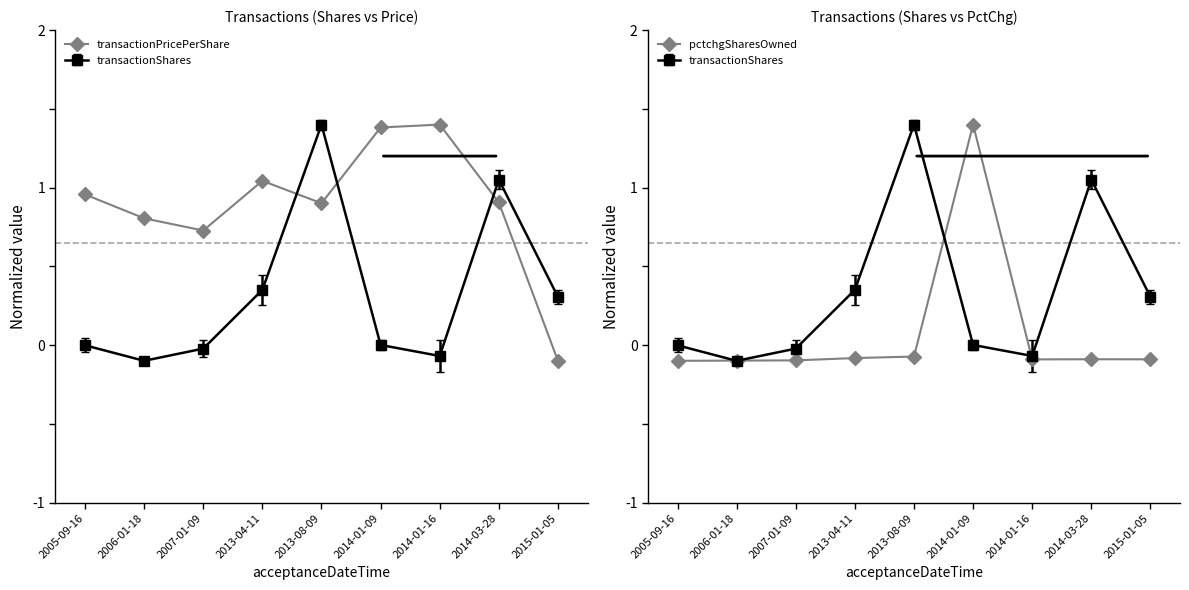

At which label does pctchgSharesOwned first exceed 0?

2014-01-09